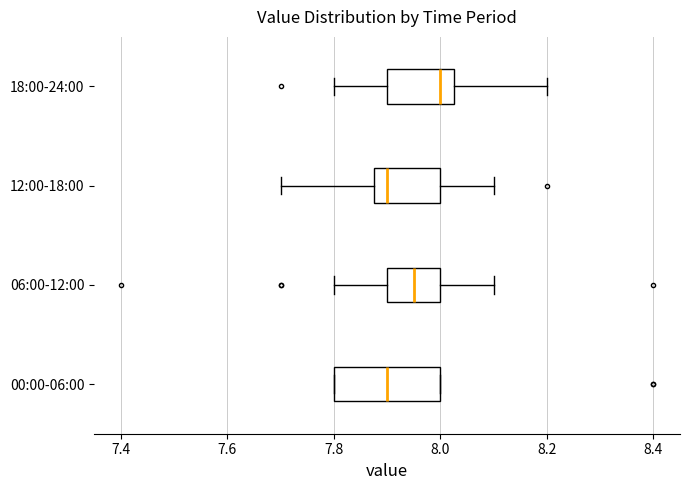

Where does the median line of the box for 12:00-18:00 sit on the x-axis? The values are not printed on the chart, so give them approximately, as read against the axis.

7.90